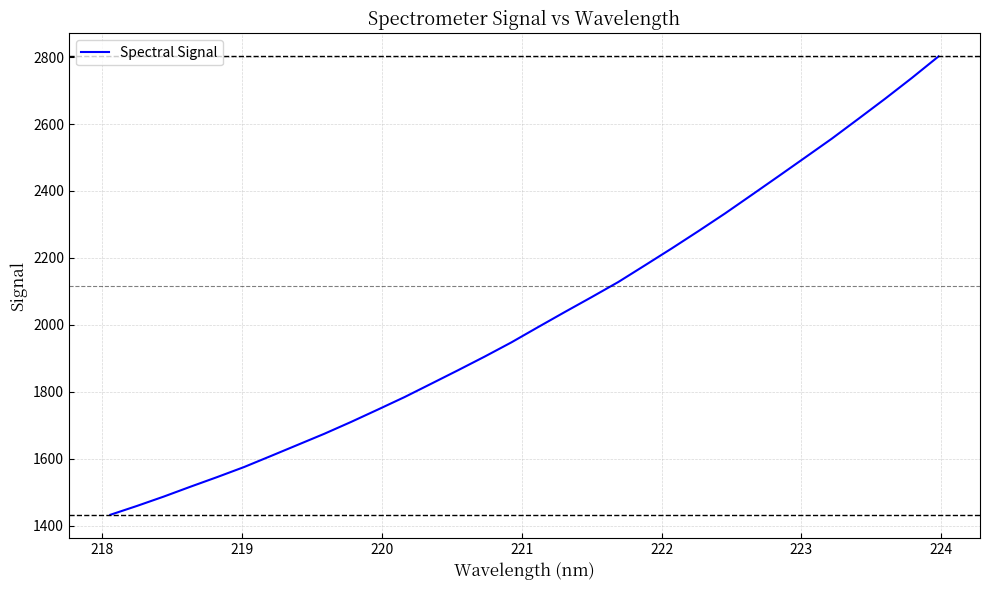

Reading left to right, extract all data points from this chart.

1432.3	1458.8	1486.7	1516.3	1545.1	1574.9	1607.8	1641.1	1674.3	1709.7	1746.5	1783.9	1823.9	1864.0	1905.0	1947.4	1993.1	2038.2	2082.5	2127.7	2177.7	2228.1	2279.9	2332.8	2388.2	2443.8	2500.0	2556.3	2615.8	2675.8	2737.8	2802.2